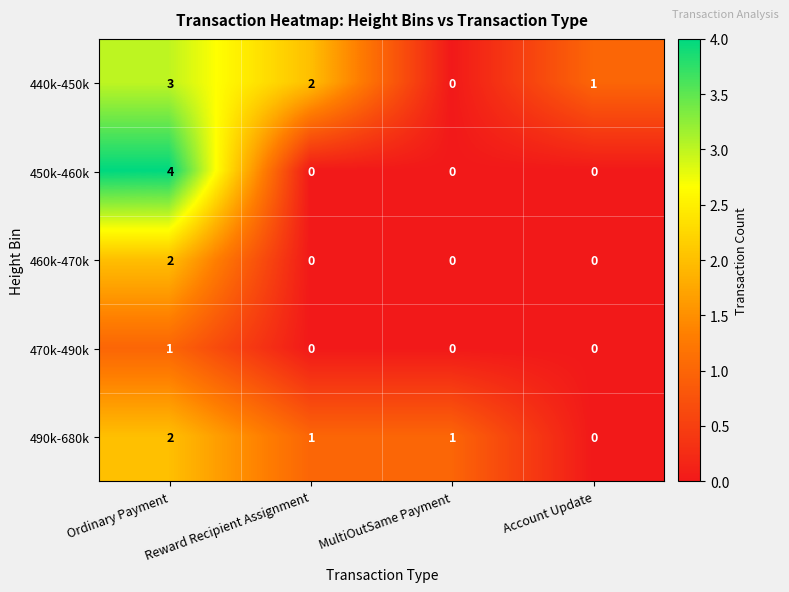

At which label does 440k-450k reach its minimum?

MultiOutSame Payment